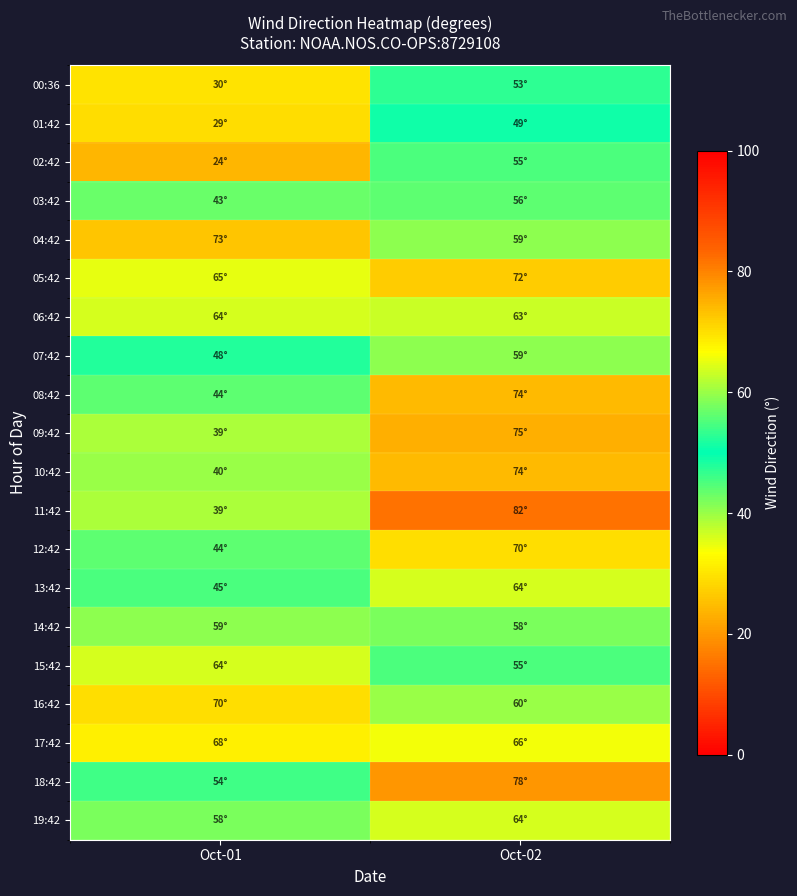

Rank the series by their maximum value, from lowest to highest.

01:42, 00:36, 02:42, 03:42, 07:42, 14:42, 06:42, 13:42, 15:42, 19:42, 17:42, 12:42, 16:42, 05:42, 04:42, 08:42, 10:42, 09:42, 18:42, 11:42